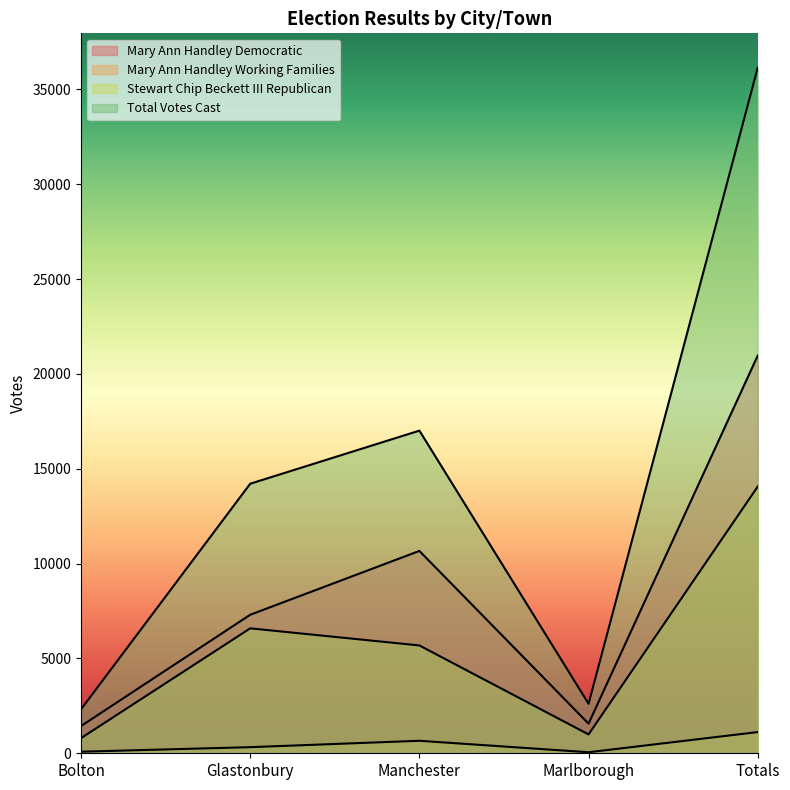

What is the maximum value shown in the chart?

36151